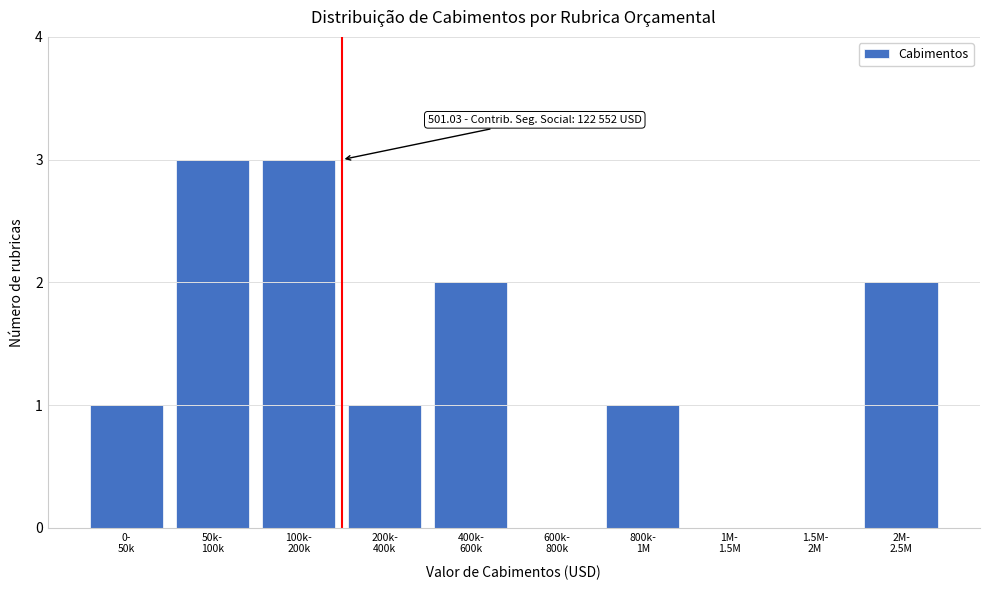

What is the maximum value shown in the chart?

3